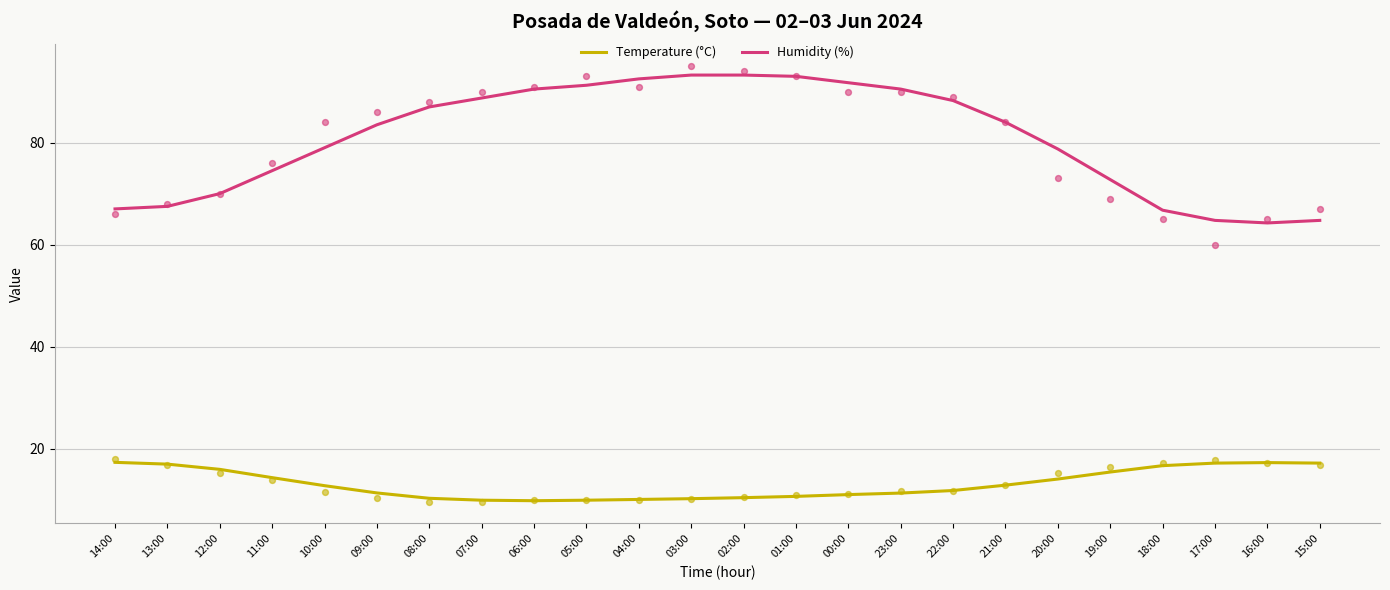

Is the value of Humidity (%) at 16:00 greater than the value of Temperature (°C) at 03:00?

Yes